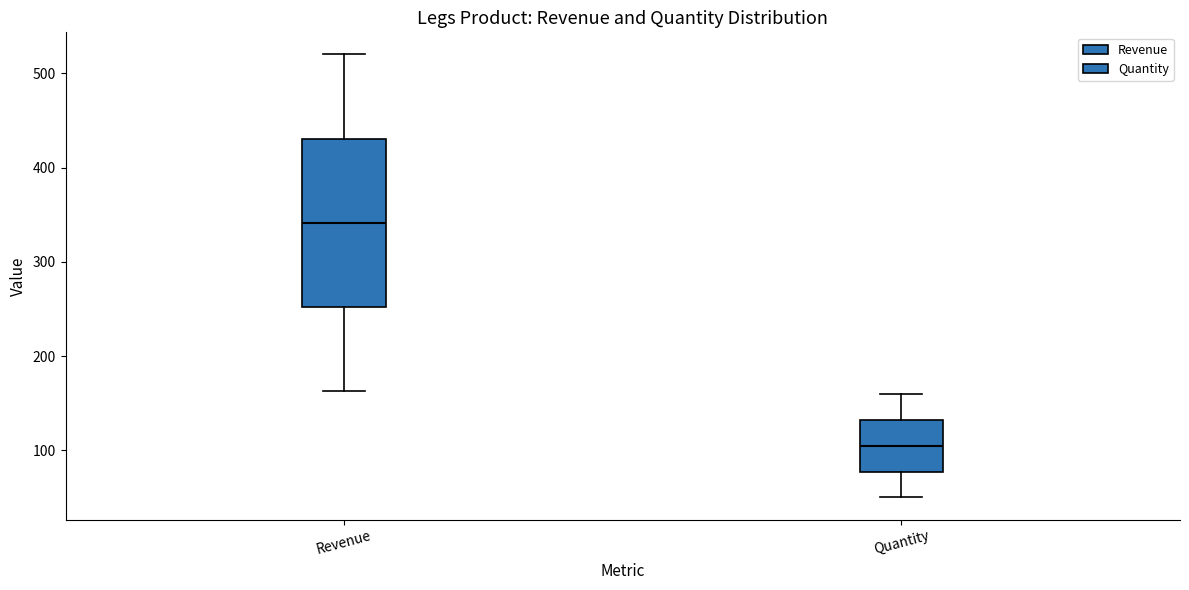

Which box's median line is the highest?

Revenue